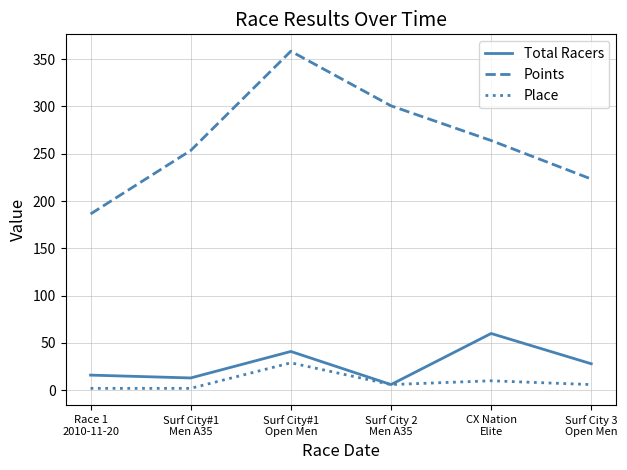

What position from the left is Surf City#1
Men A35?

2